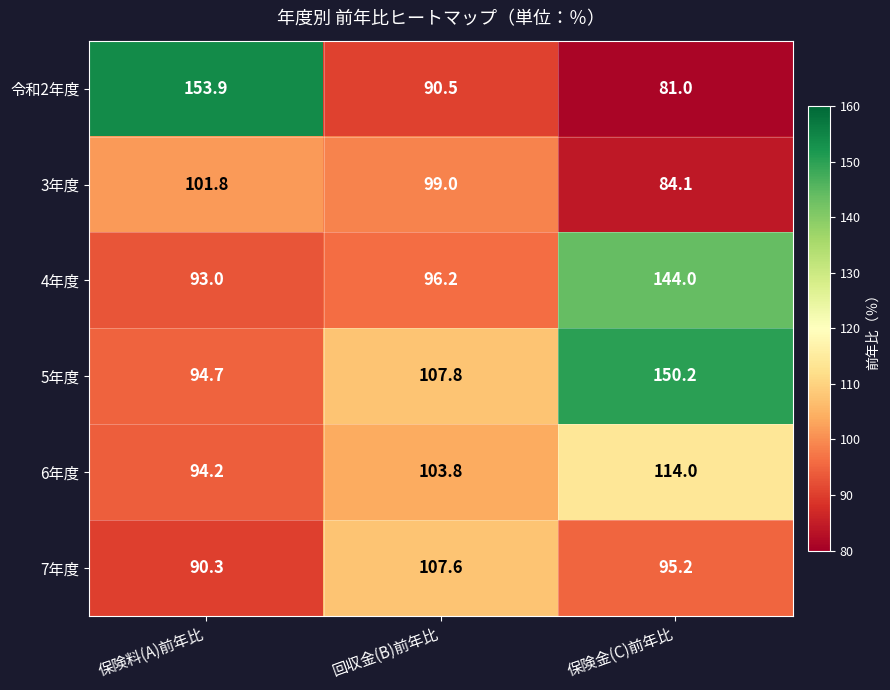

What is the spread (max minus min) of values at 保険金(C)前年比?

69.2